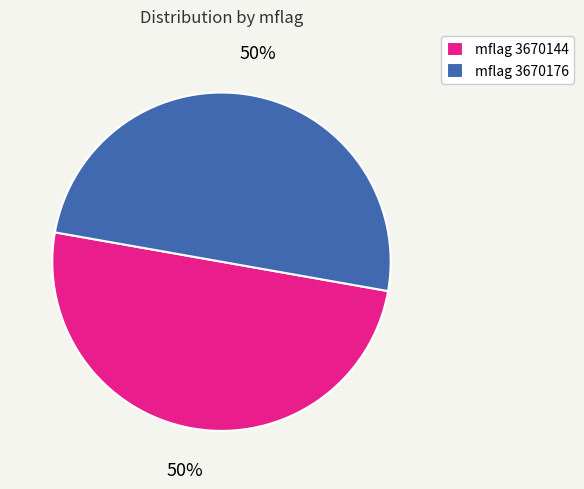

Combined, do mflag 3670176 and mflag 3670144 account for over 50%?

Yes